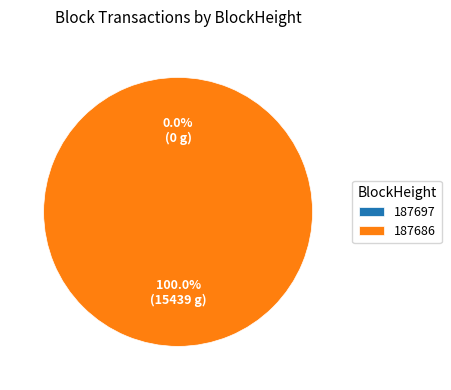

Does 187697 represent more than half of the total?

No